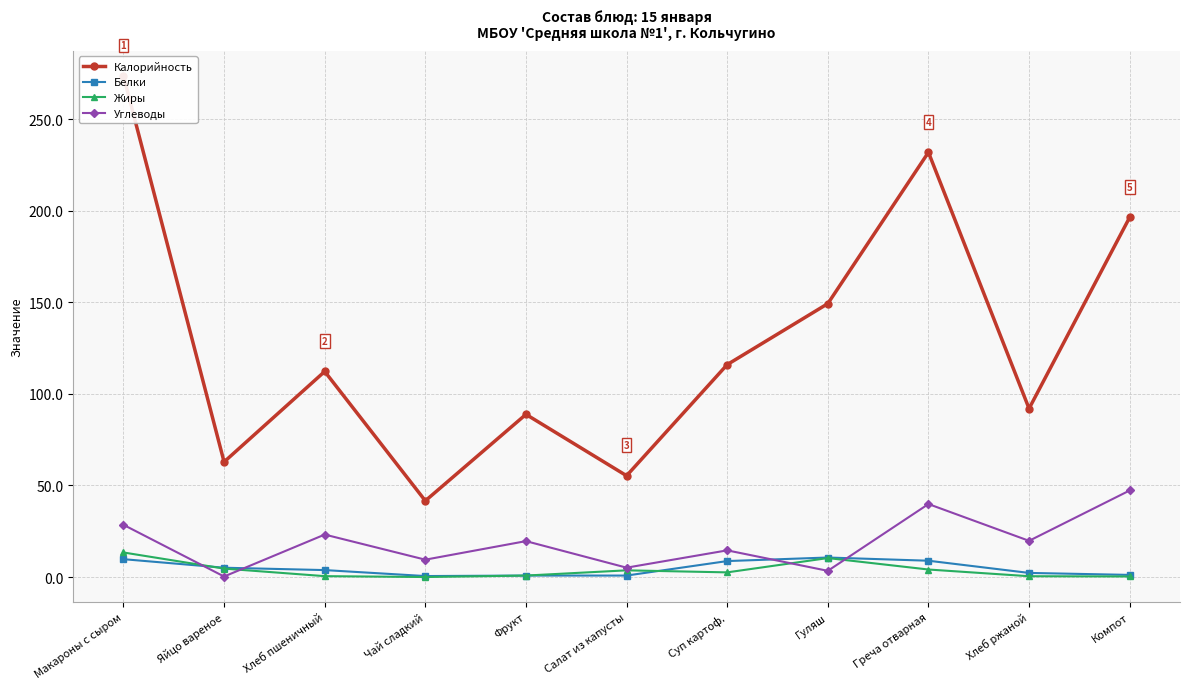

How many interior local peaks does the Жиры series have?

2